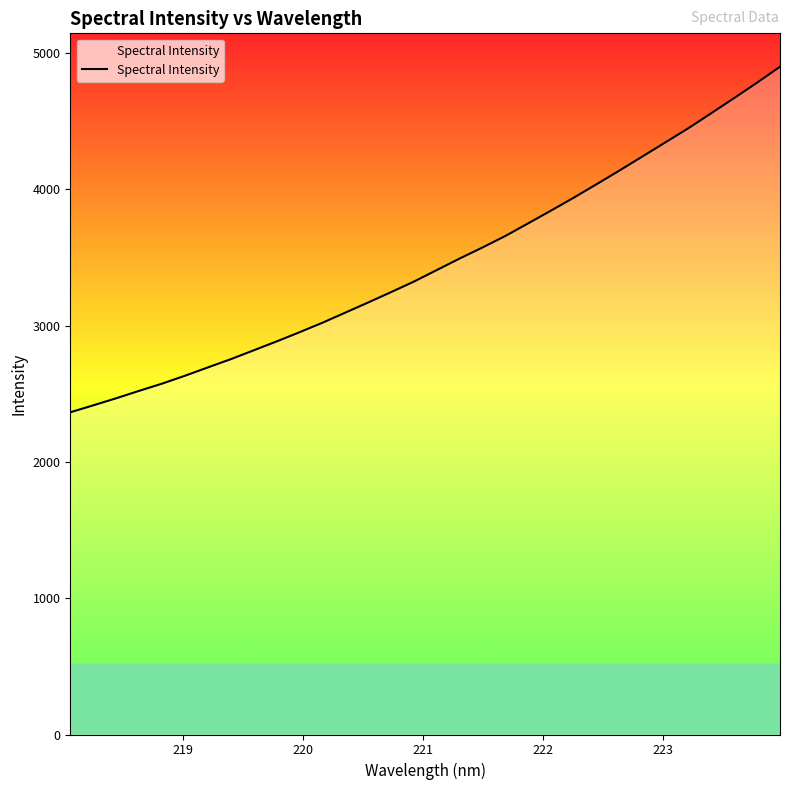

What is the difference between the maximum and minimum values?

2536.1